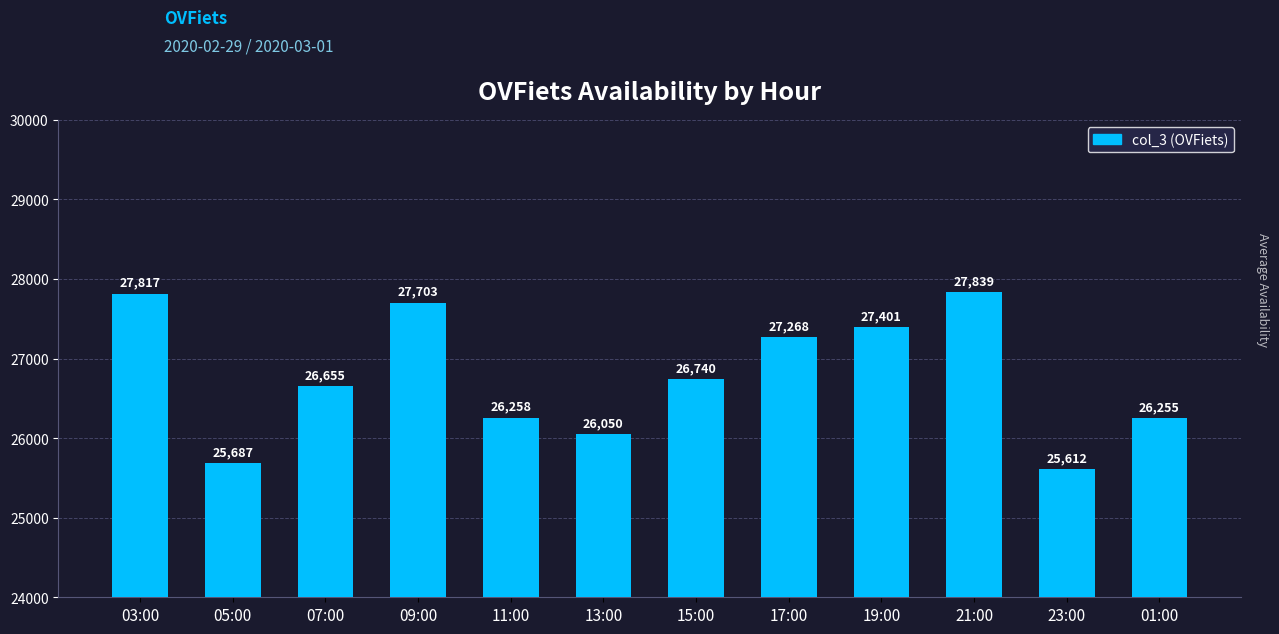

What is the difference between the values at 11:00 and 03:00?

1559